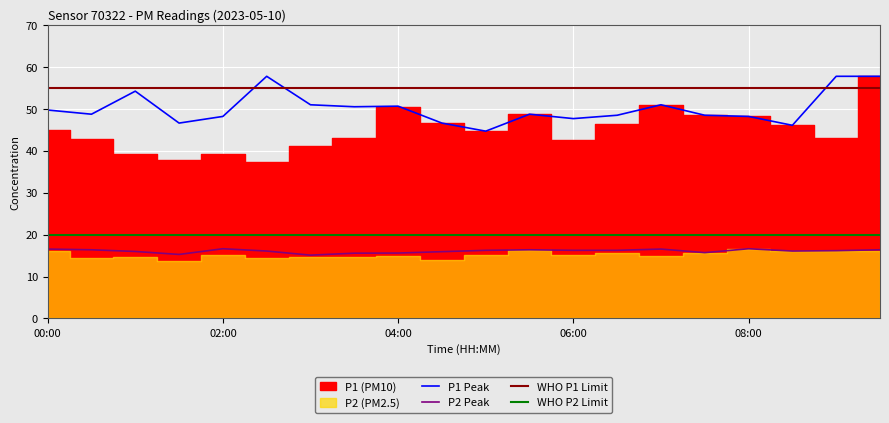

What is the difference between the P1_peak values at 07:30 and 04:30?

1.9